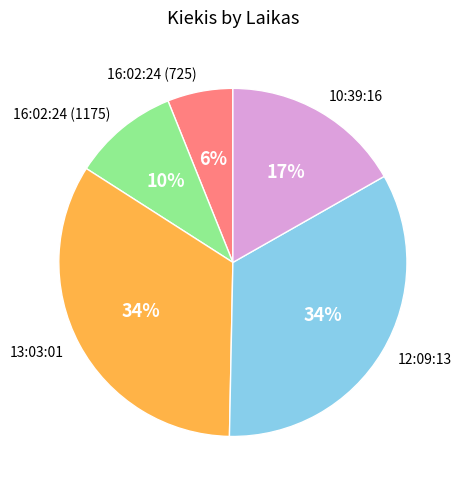

Which category has the smallest portion of the pie?

16:02:24 (725)